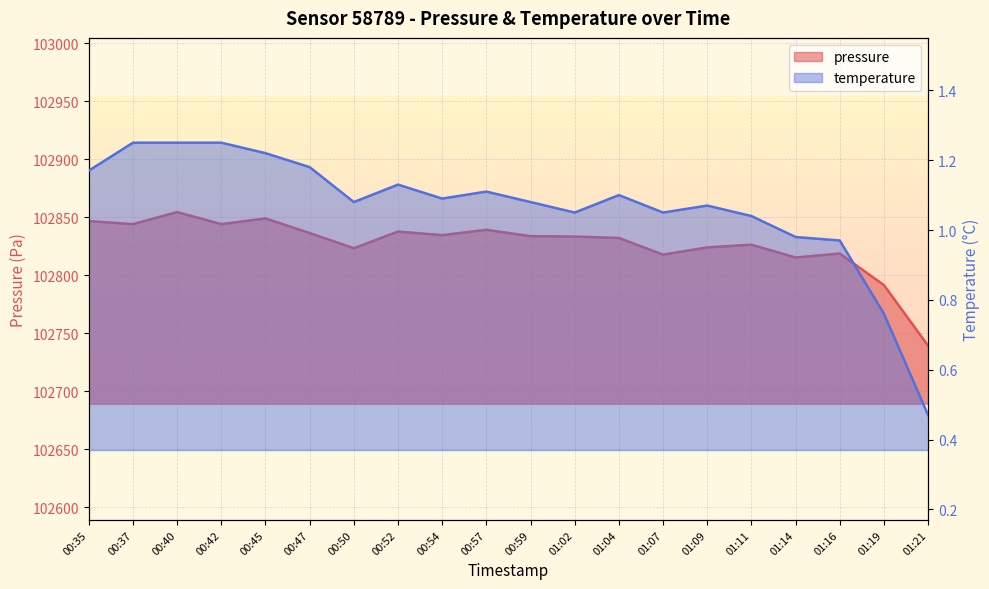

Which series has the widest spread of values?

pressure